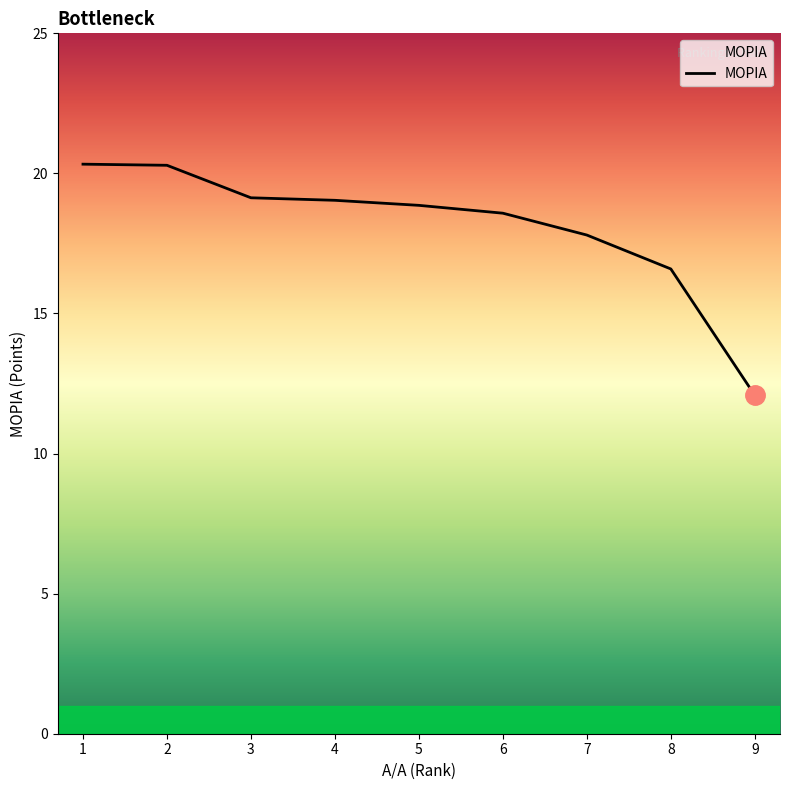

Approximately how many times larger is the value at 8 compared to 2?

0.8